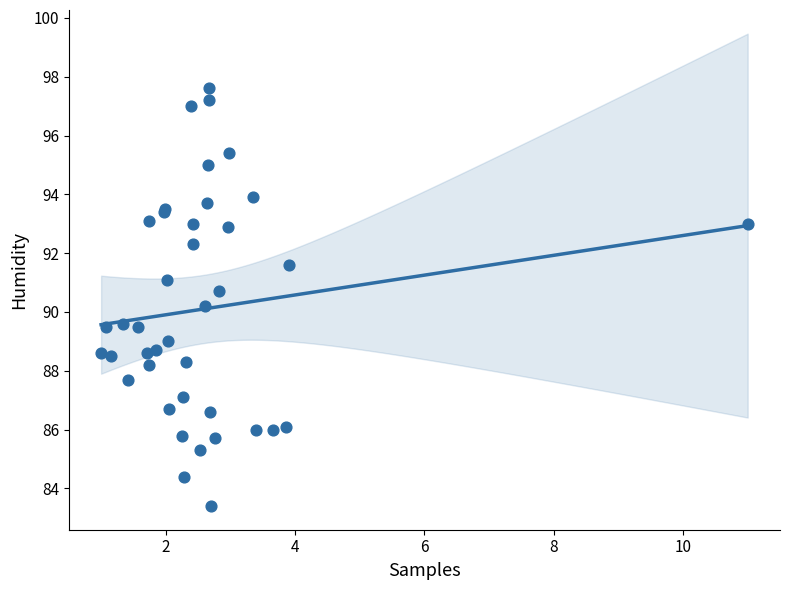

What Y value in the scatter plot is closest to 90?

90.2